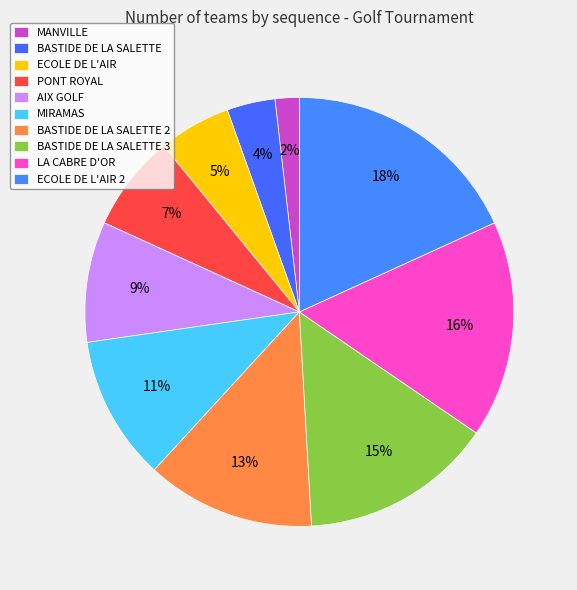

How many segments does this pie chart have?

10